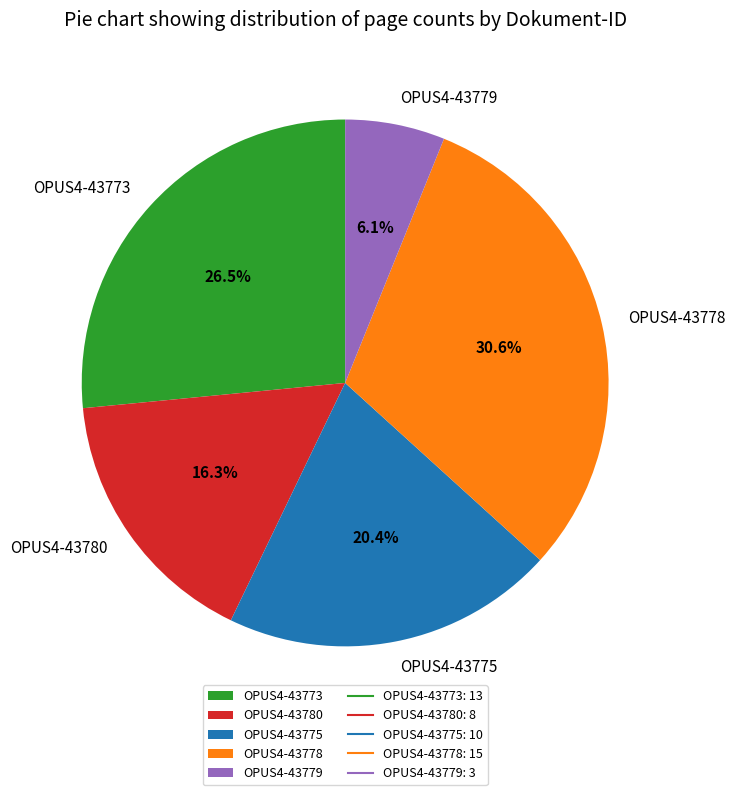

How many segments does this pie chart have?

5